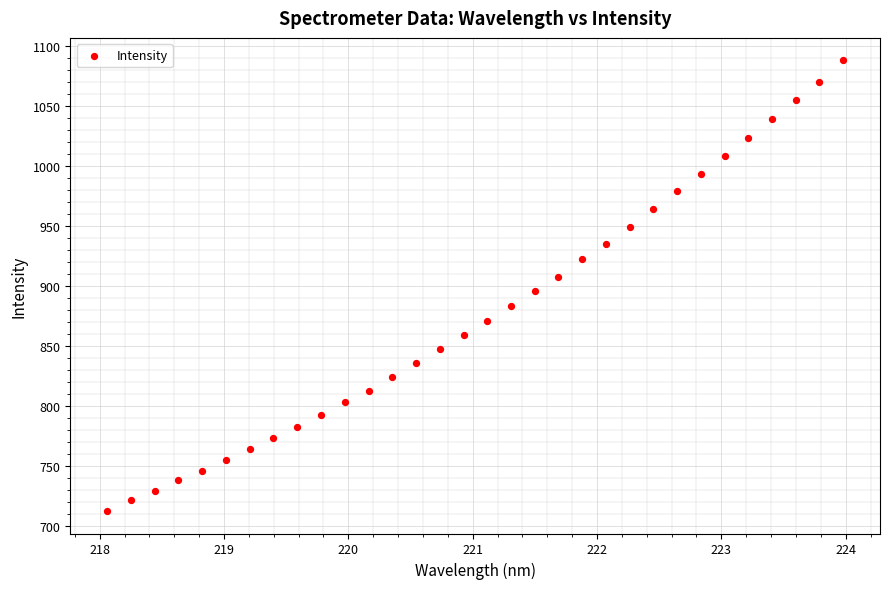

What is the range of Y values (max minus min)?

375.6